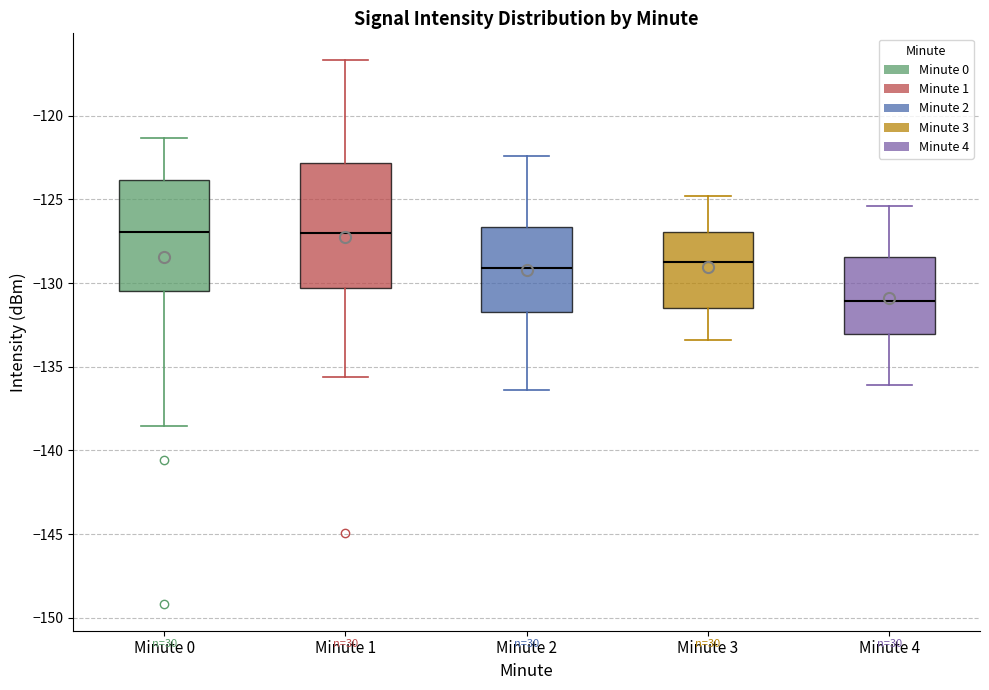

Where does the median line of the box for Minute 1 sit on the y-axis? The values are not printed on the chart, so give them approximately, as read against the axis.

-127.0